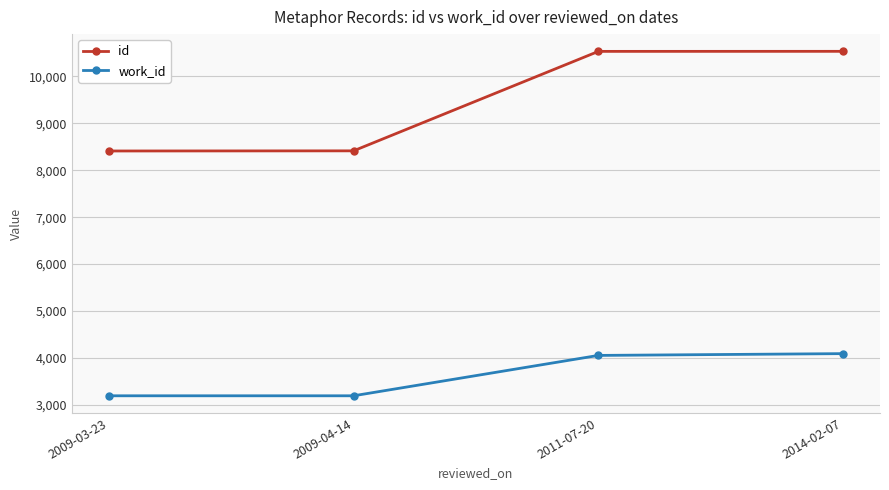

Rank the series by their average value, from lowest to highest.

work_id, id